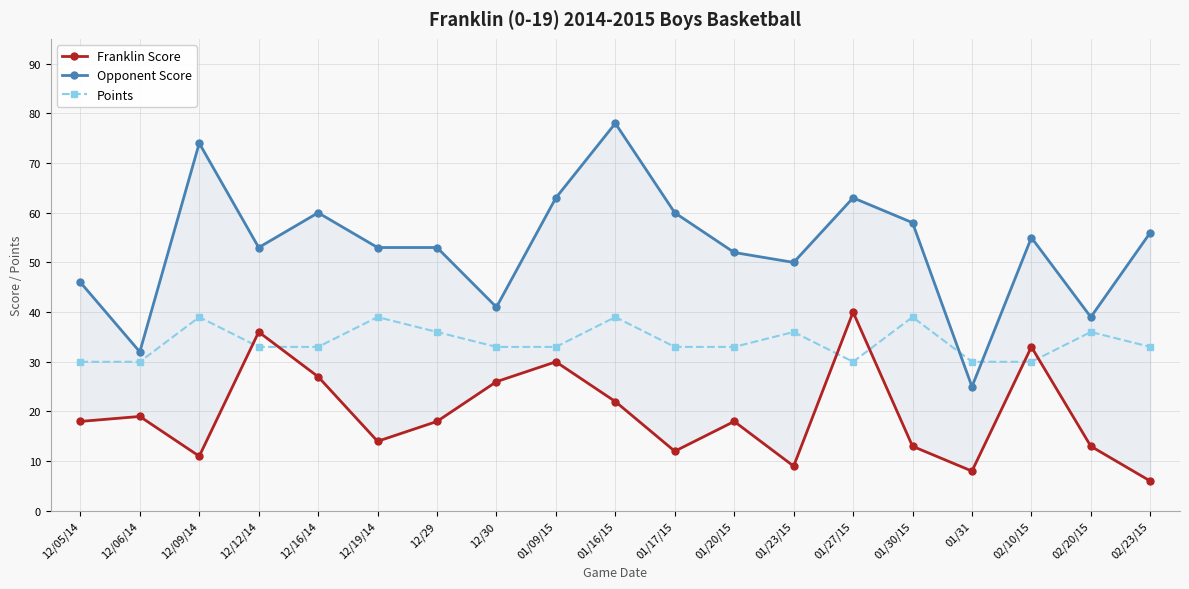

What is the label of the 9th point from the right?

01/17/15